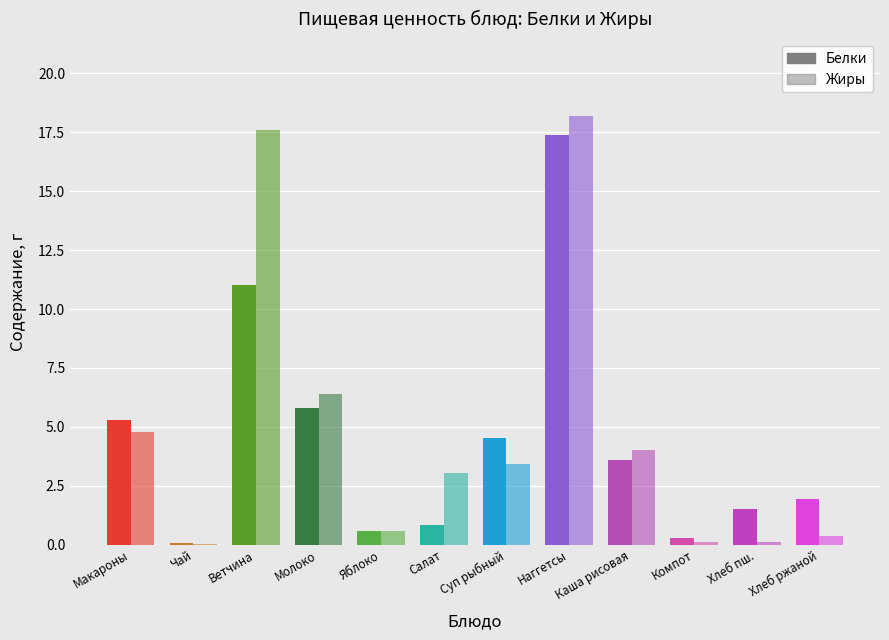

Is the value of Жиры at Хлеб ржаной greater than the value of Белки at Компот?

Yes